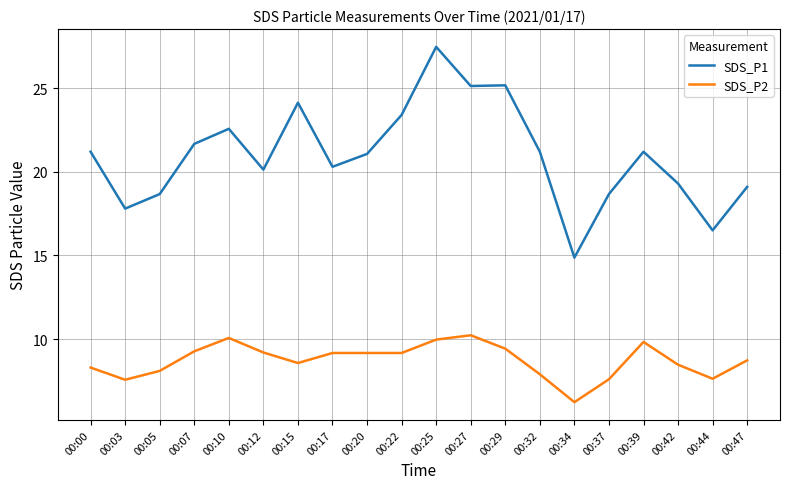

At which category is the sum across all series the highest?

00:25